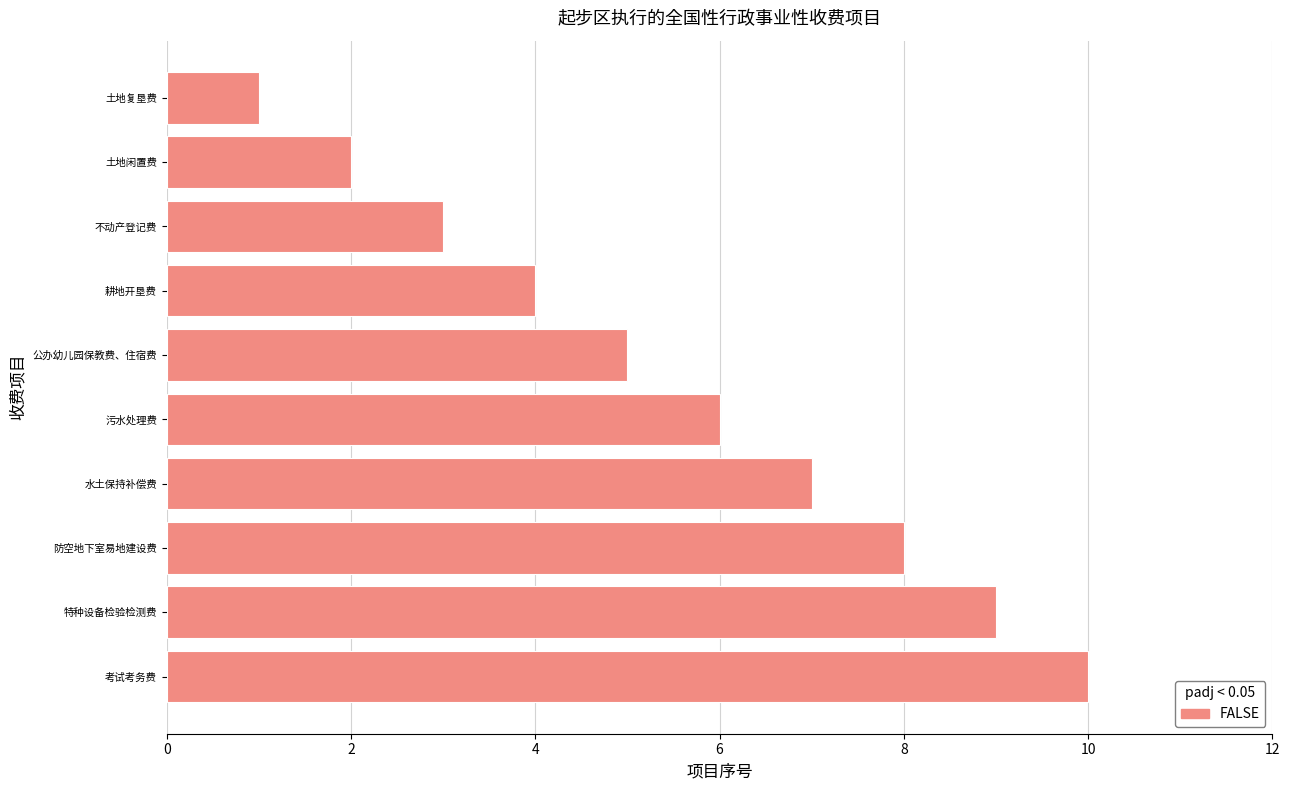

Which label corresponds to the smallest value in the chart?

土地复垦费